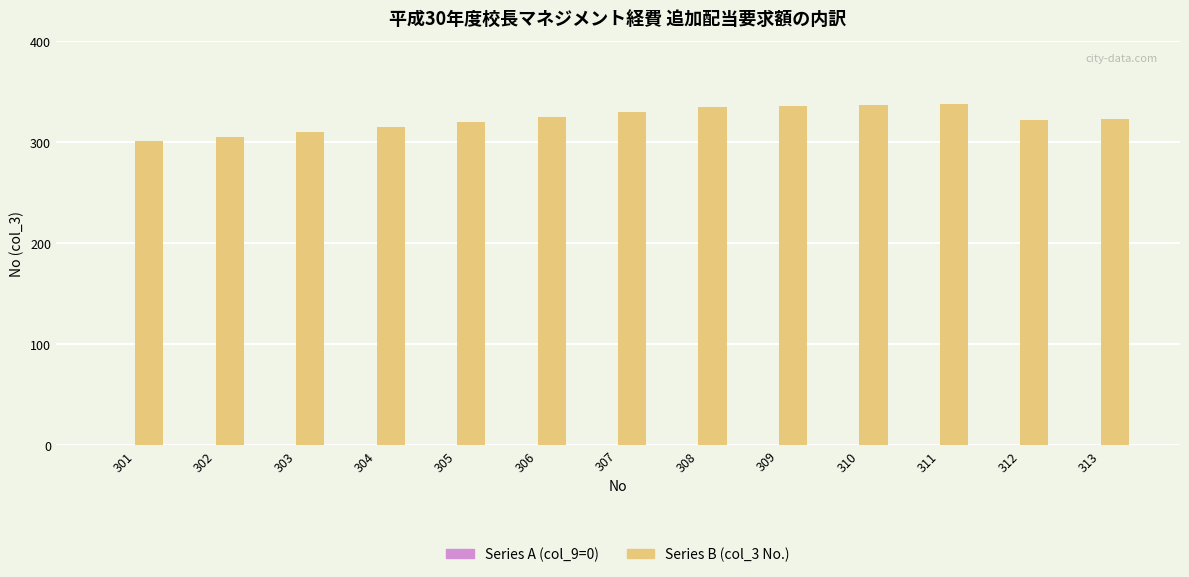

How many bars are there in total?

13